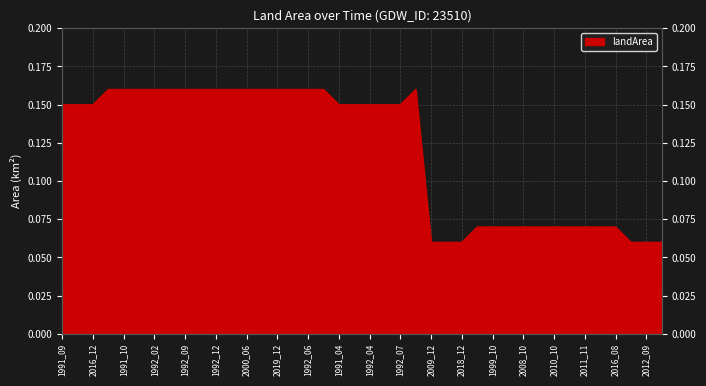

How many points are higher than both their immediate neighbors (excluding endpoints)?

1